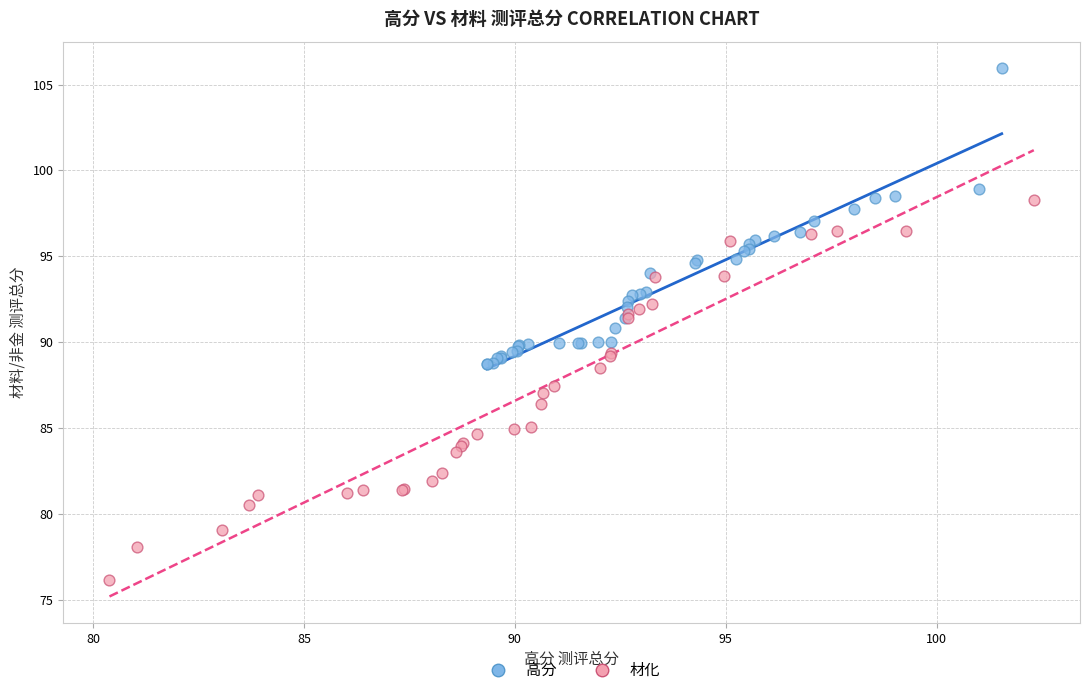

Which series reaches the maximum Y coordinate?

高分